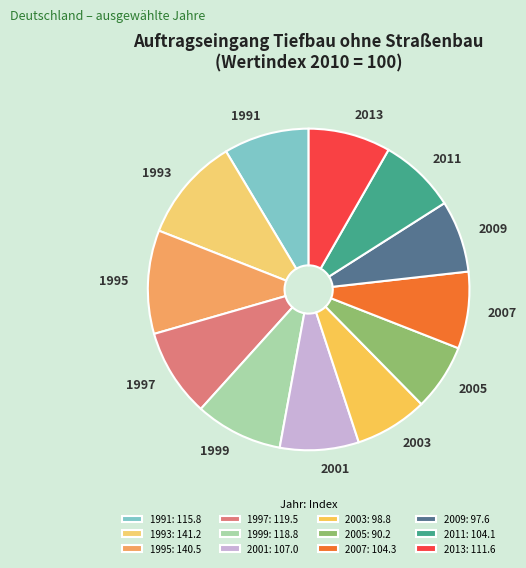

Which has a higher value, 2003 or 2005?

2003